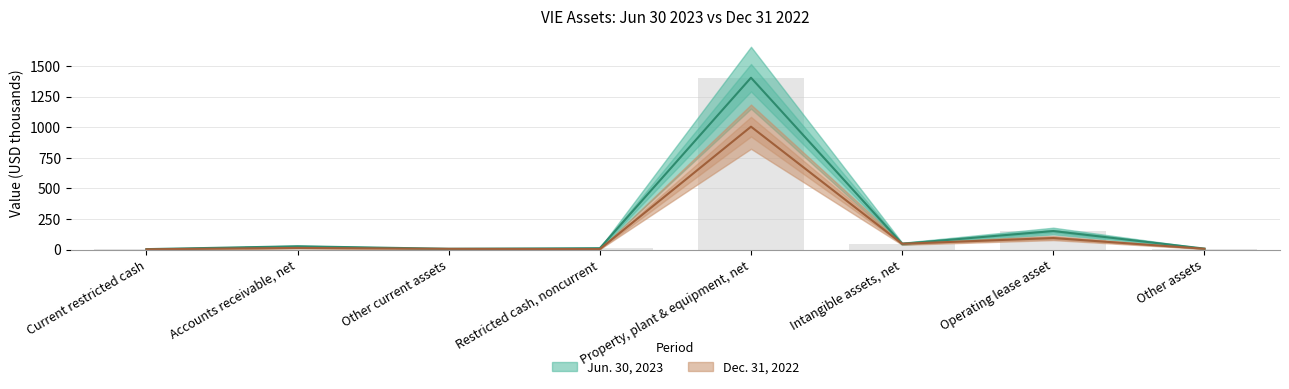

Which series has the widest spread of values?

Jun. 30, 2023